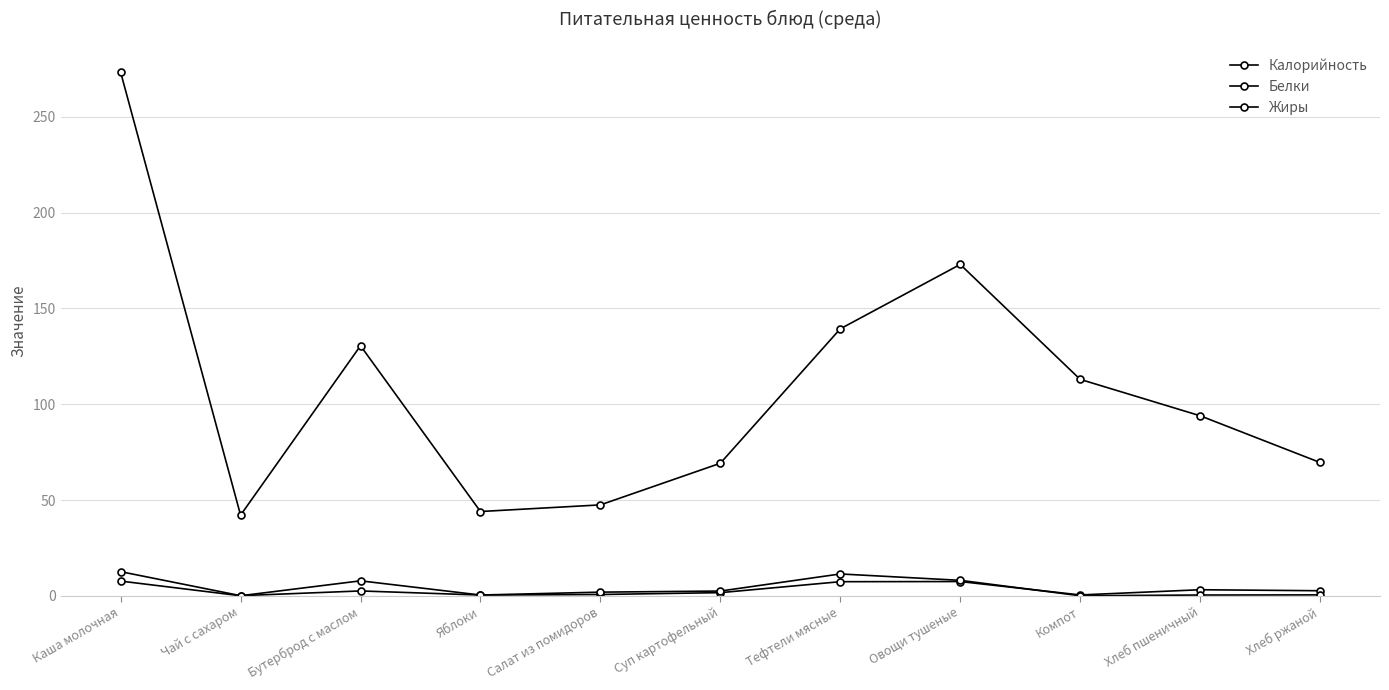

What is the label of the 8th point from the left?

Овощи тушеные